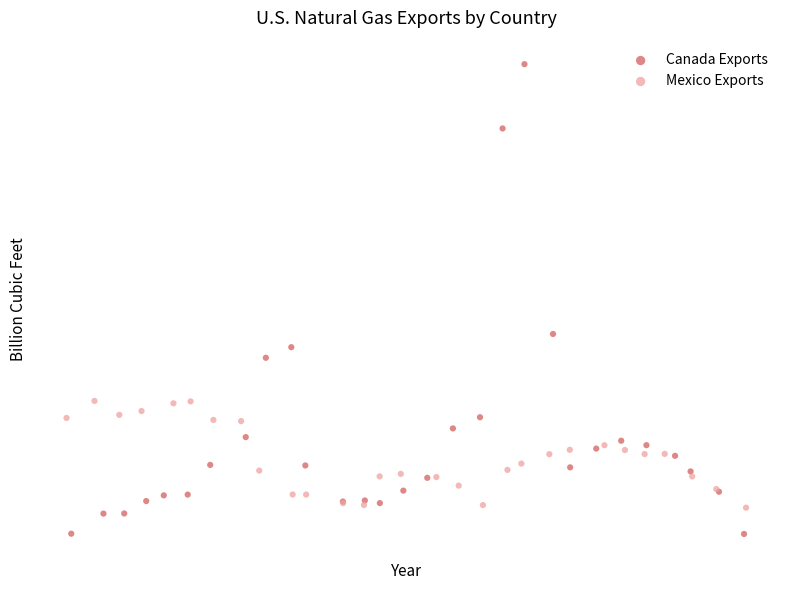

What are all the series names shown in the legend?

Canada Exports, Mexico Exports